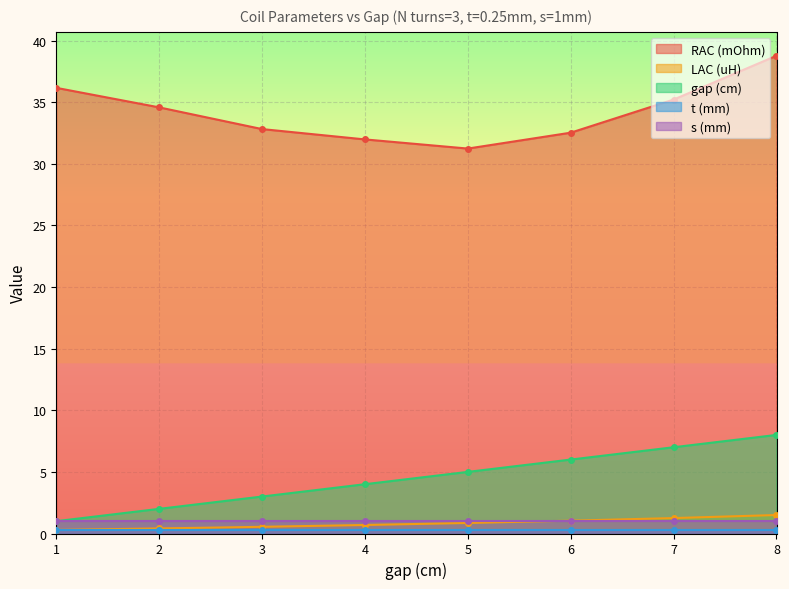

What is the difference between the second highest and minimum values in the gap (cm) series?

6.0